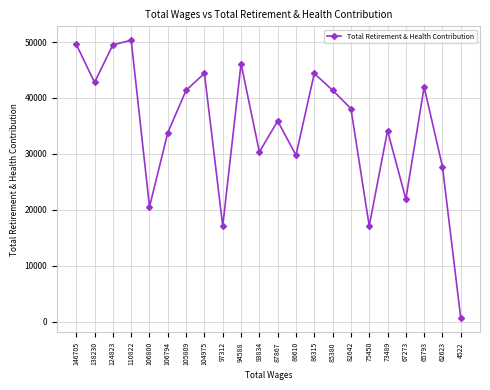

Is it true that the value at 94588 is 46134?

True